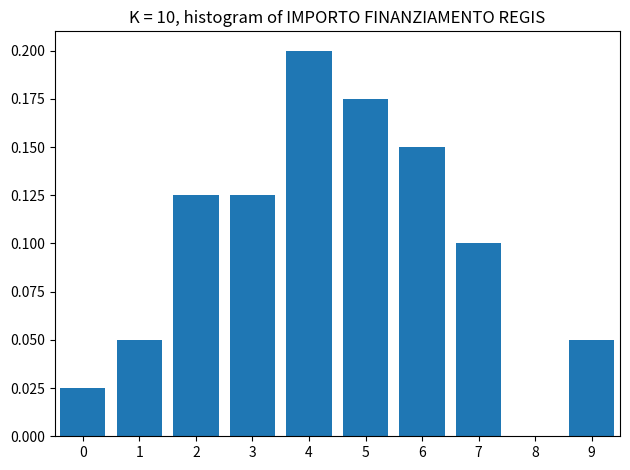

What is the sum of all values?

1.0